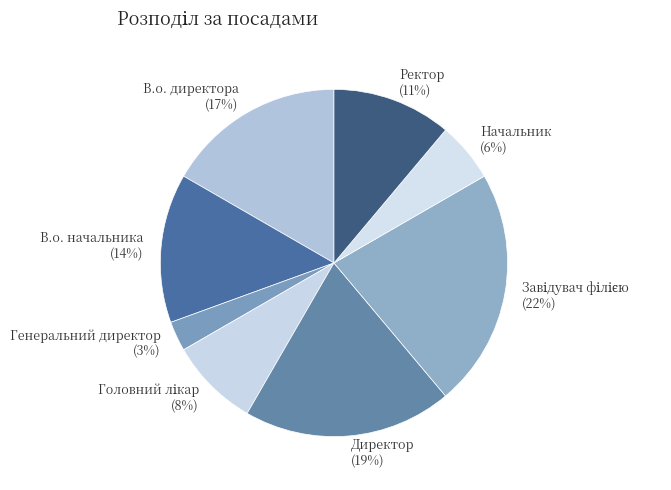

Which has a higher value, В.о. директора or Директор?

Директор